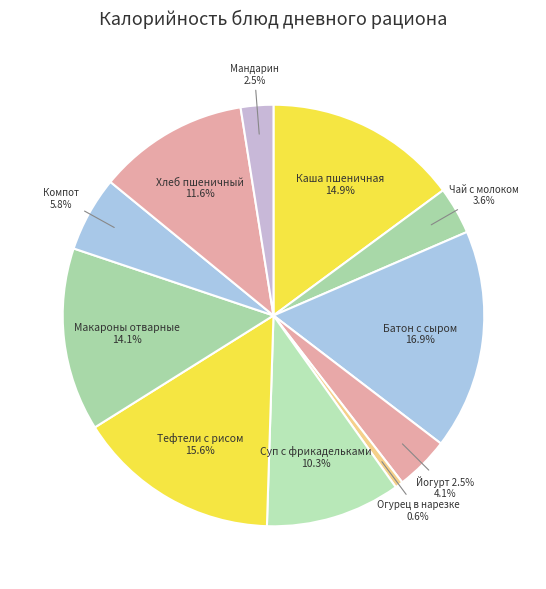

Which has a higher value, Йогурт 2.5% or Огурец в нарезке?

Йогурт 2.5%